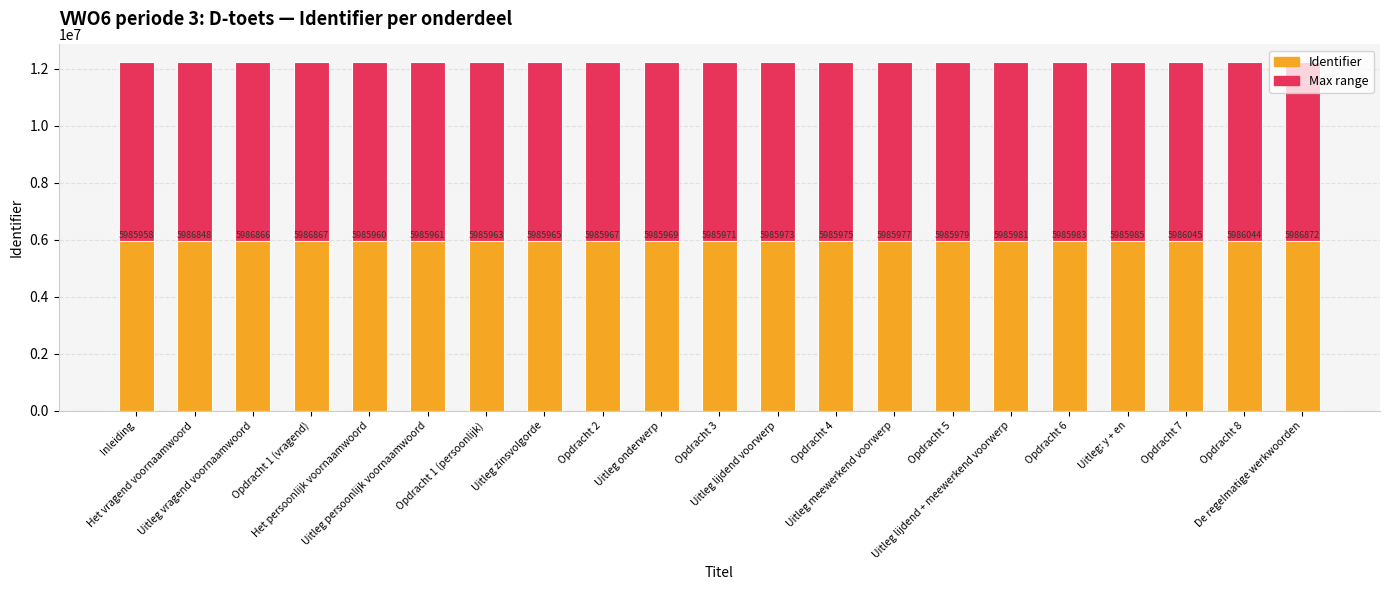

At which label does Identifier reach its minimum?

Inleiding